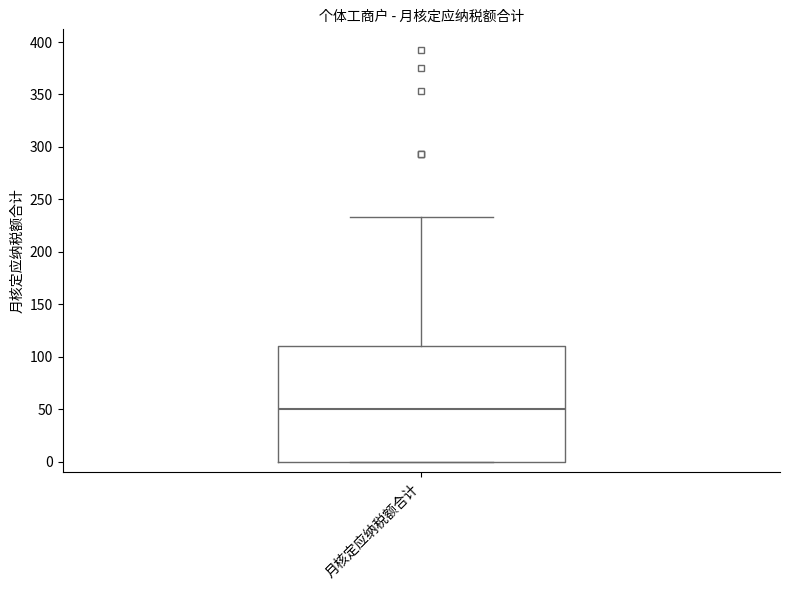

Where is the lower edge of the box for 月核定应纳税额合计 on the y-axis? The values are not printed on the chart, so give them approximately, as read against the axis.

0